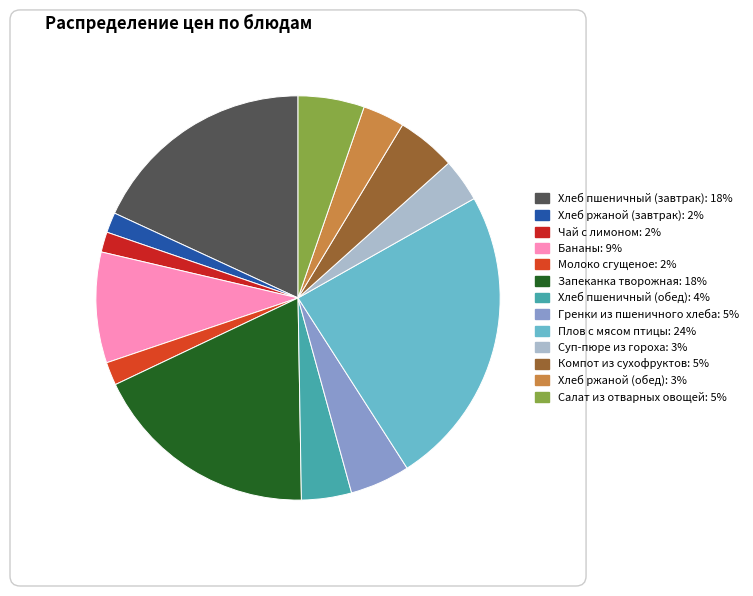

To the nearest percent, what portion does Хлеб ржаной (обед) represent?

3%